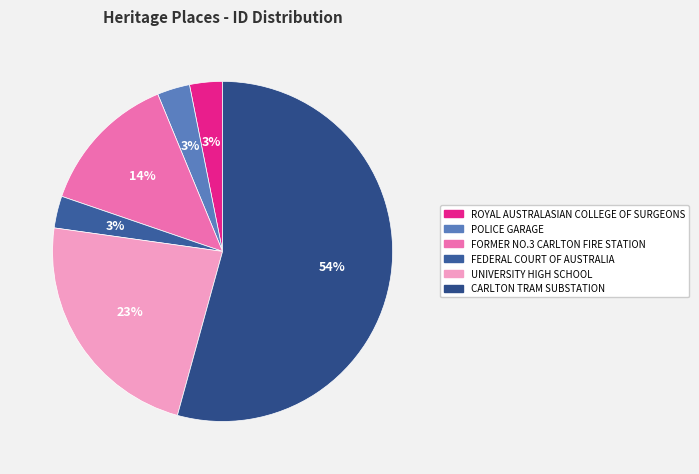

How many segments does this pie chart have?

6